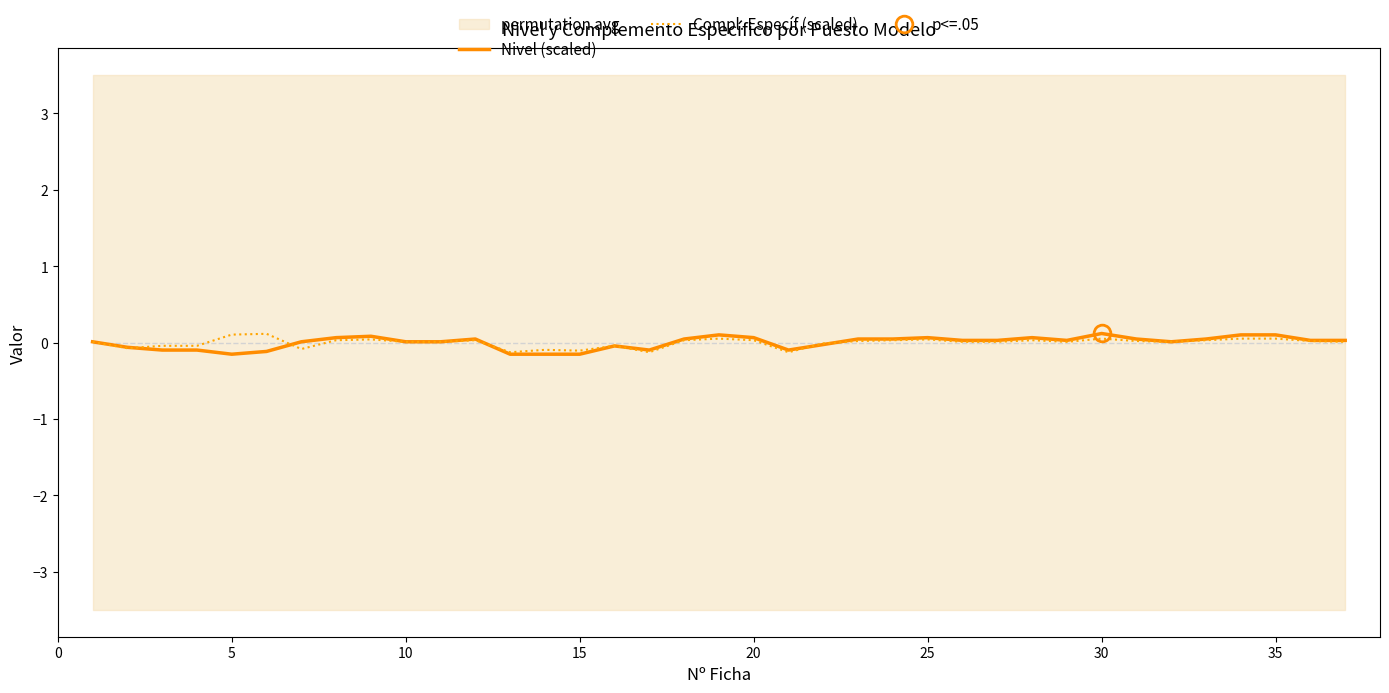

How many data points in Nivel (scaled) are less than 0?

12